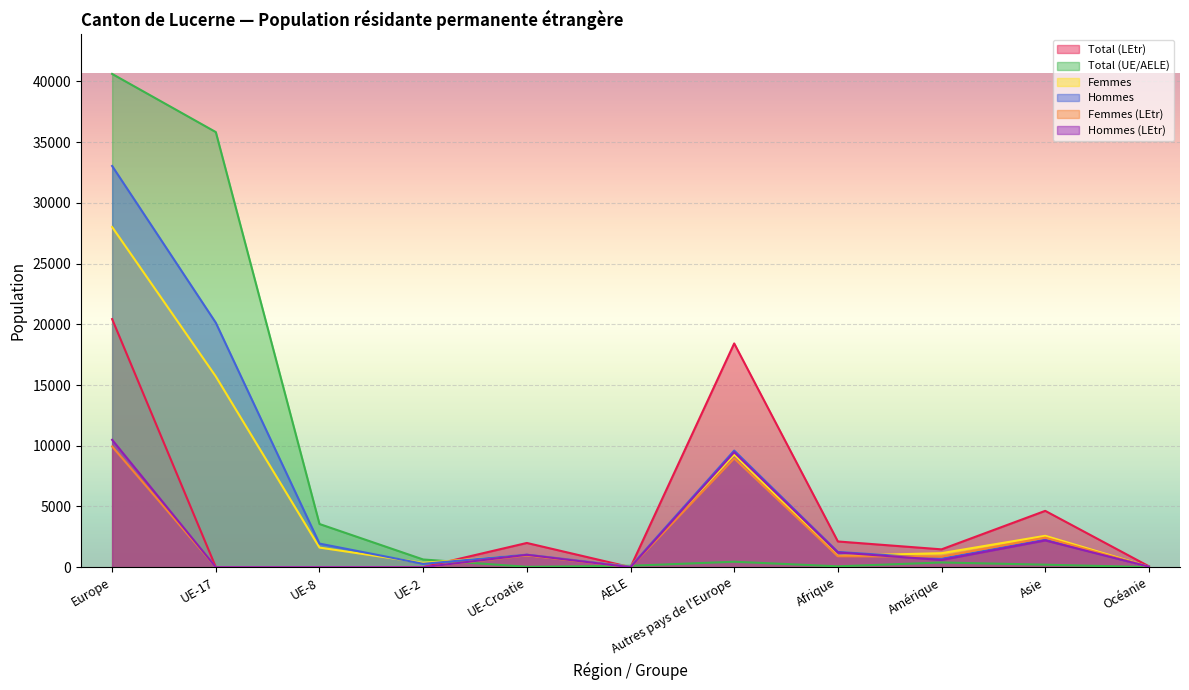

At which category is the sum across all series the highest?

Europe